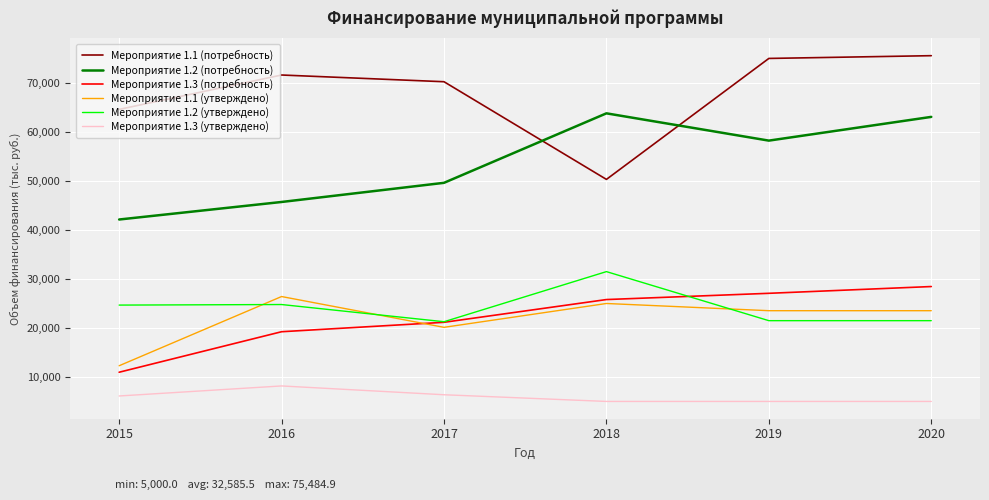

Which series has the largest total across all categories?

Мероприятие 1.1 (потребность)